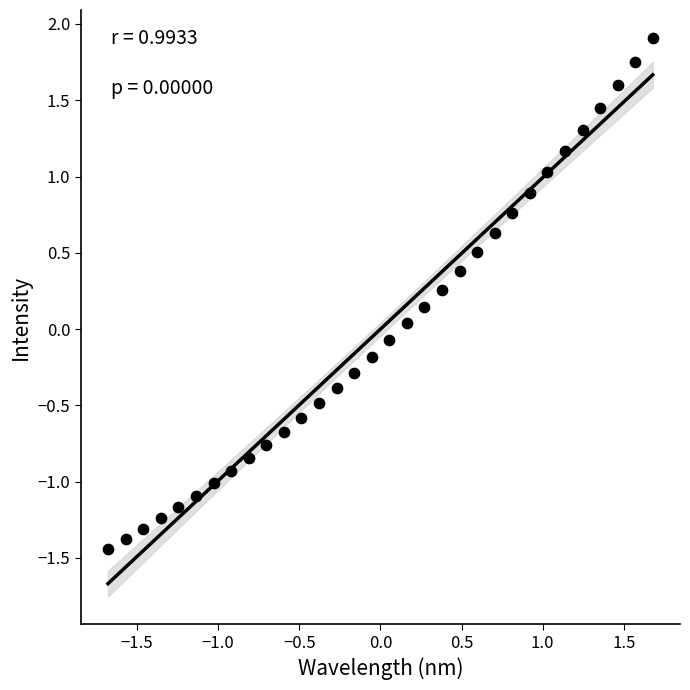

What is the range of Y values (max minus min)?

3.3